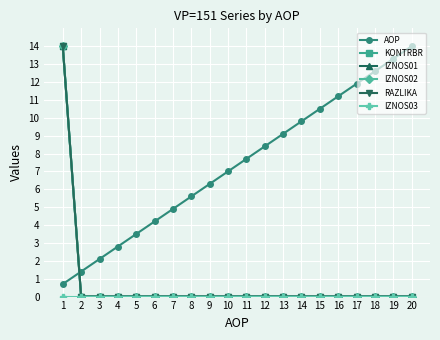

List the series in order of their peak value, lowest first.

IZNOS03, AOP, KONTRBR, IZNOS01, IZNOS02, RAZLIKA